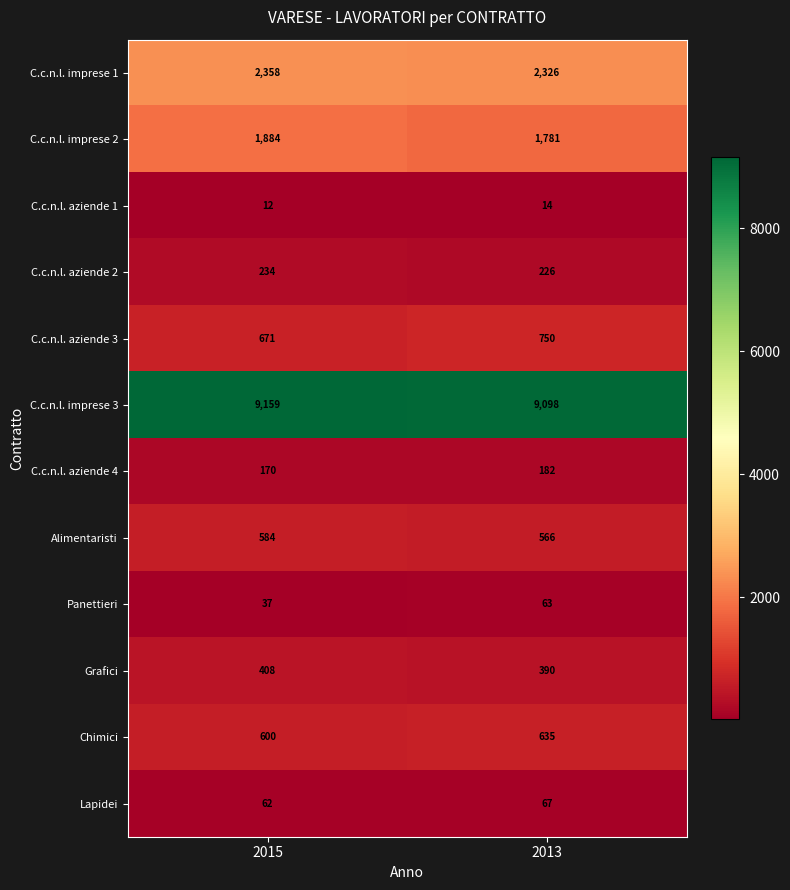

Which category has the highest value across all series?

2015